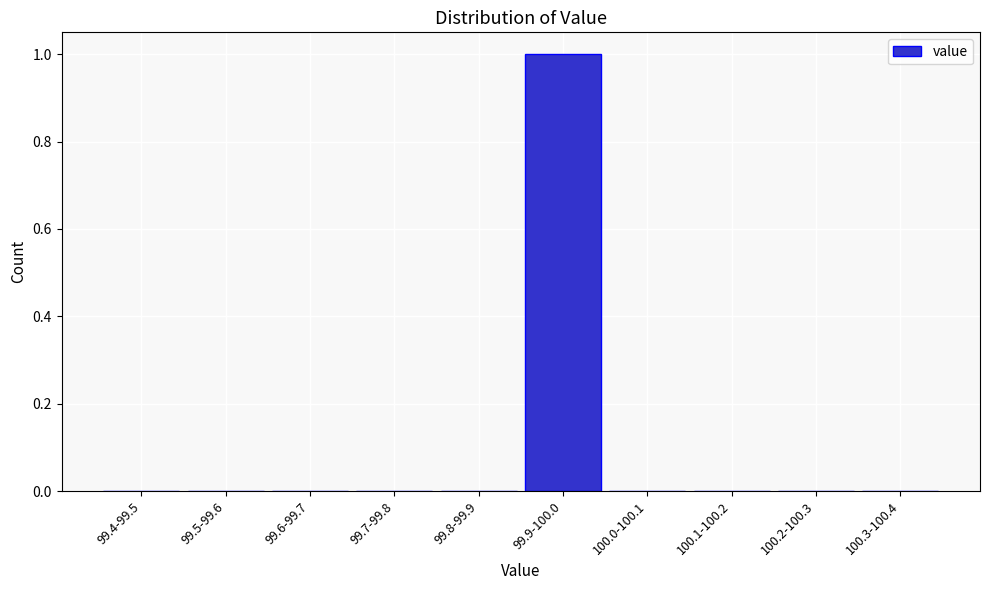

Reading left to right, list all the values displayed in this chart.

99.4-99.5=0	99.5-99.6=0	99.6-99.7=0	99.7-99.8=0	99.8-99.9=0	99.9-100.0=1	100.0-100.1=0	100.1-100.2=0	100.2-100.3=0	100.3-100.4=0